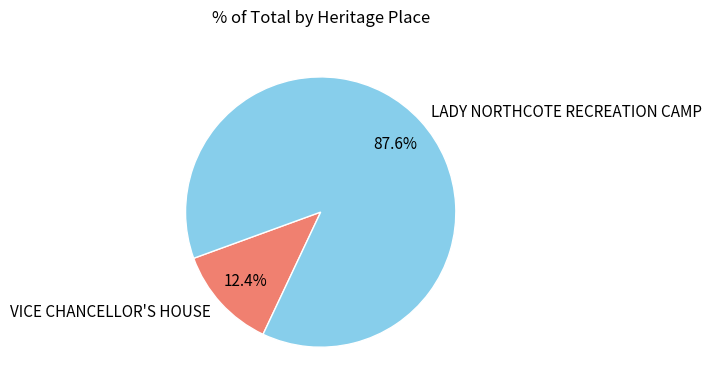

The LADY NORTHCOTE RECREATION CAMP slice represents 88% of the pie. True or false?

True